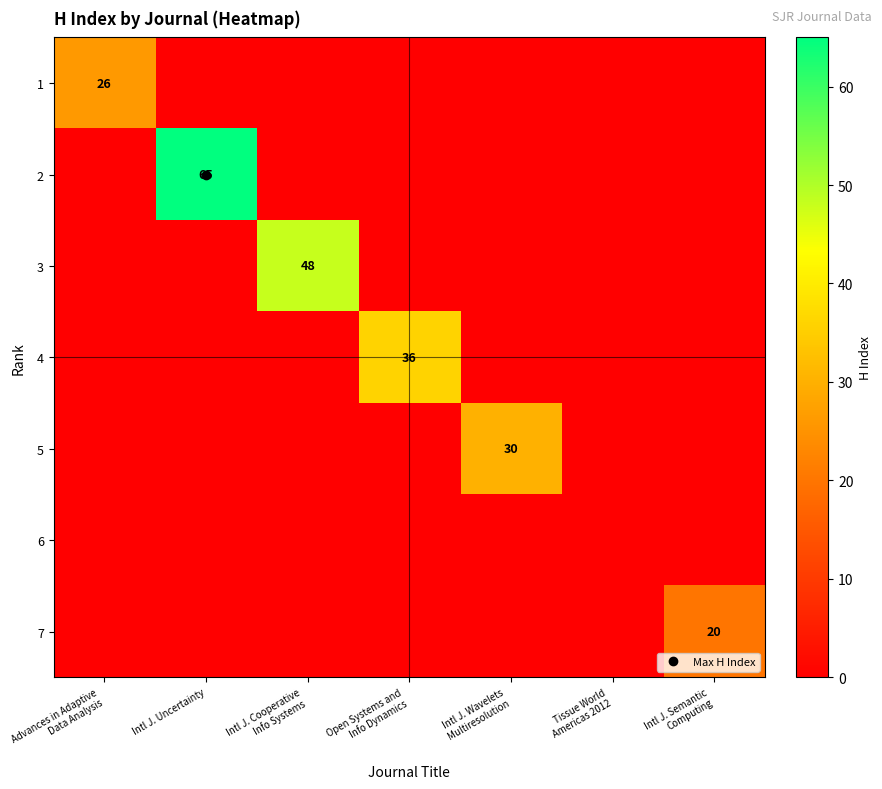

The 1 series shows 16 at Intl J. Wavelets Multiresolution. True or false?

False